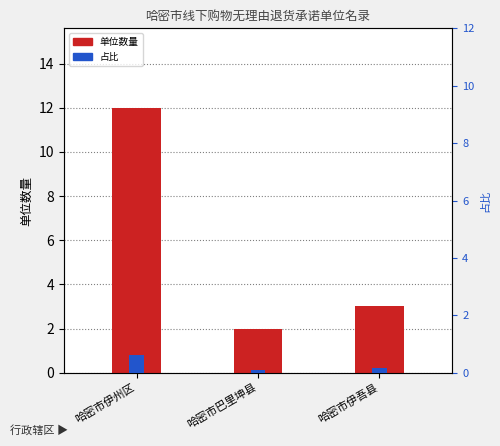

Rank the series by their maximum value, from lowest to highest.

占比, 单位数量